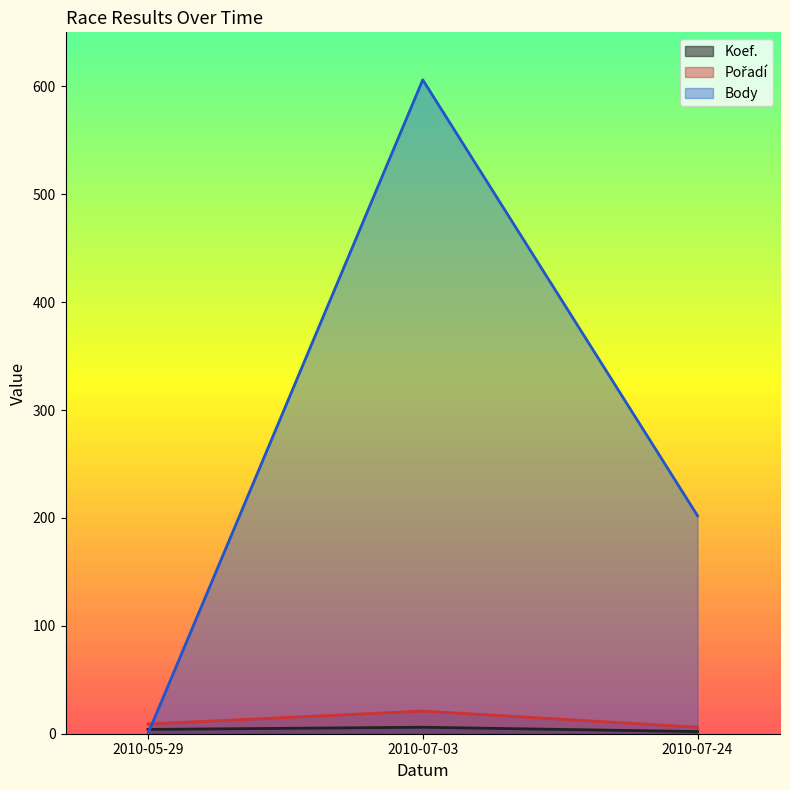

How many lines are shown in the chart?

3